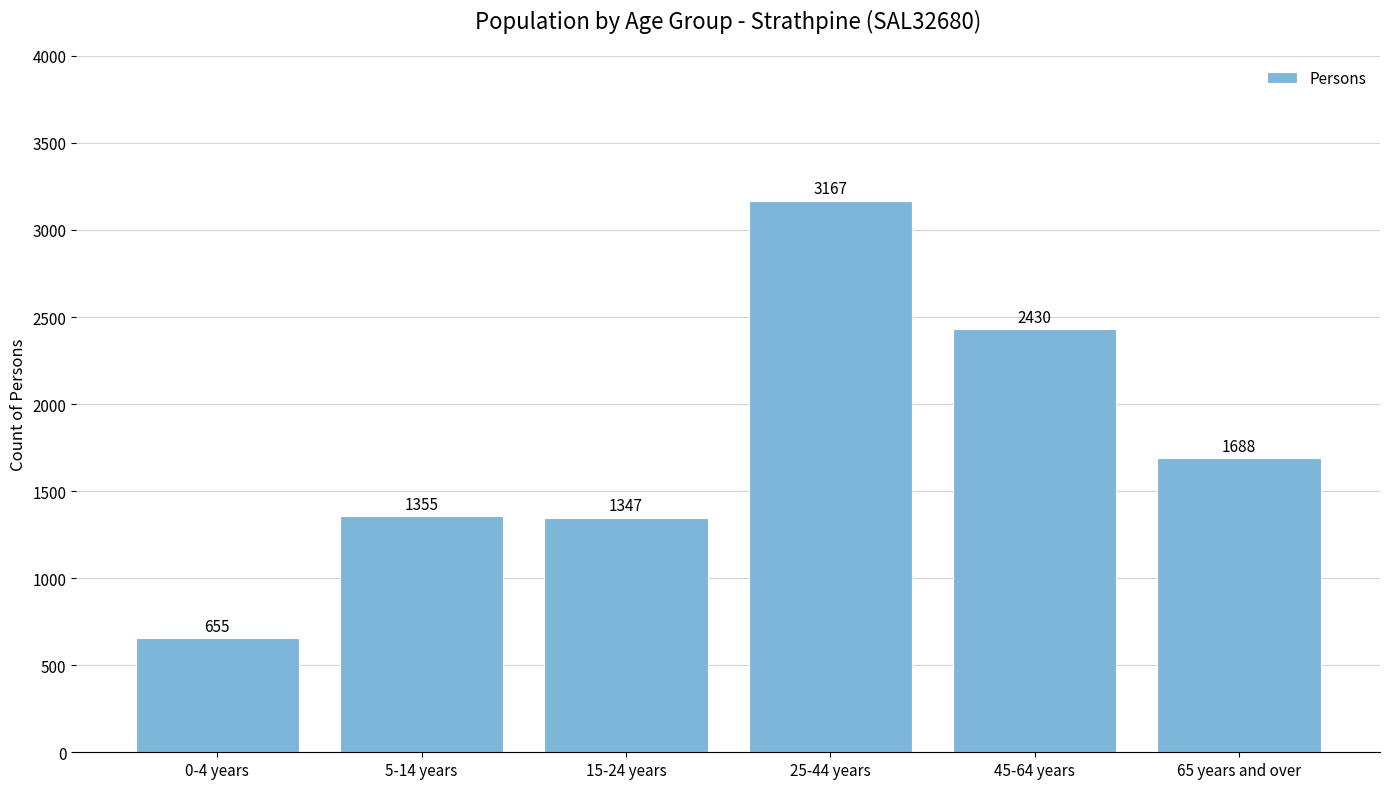

Reading right to left, extract all data points from this chart.

1688	2430	3167	1347	1355	655